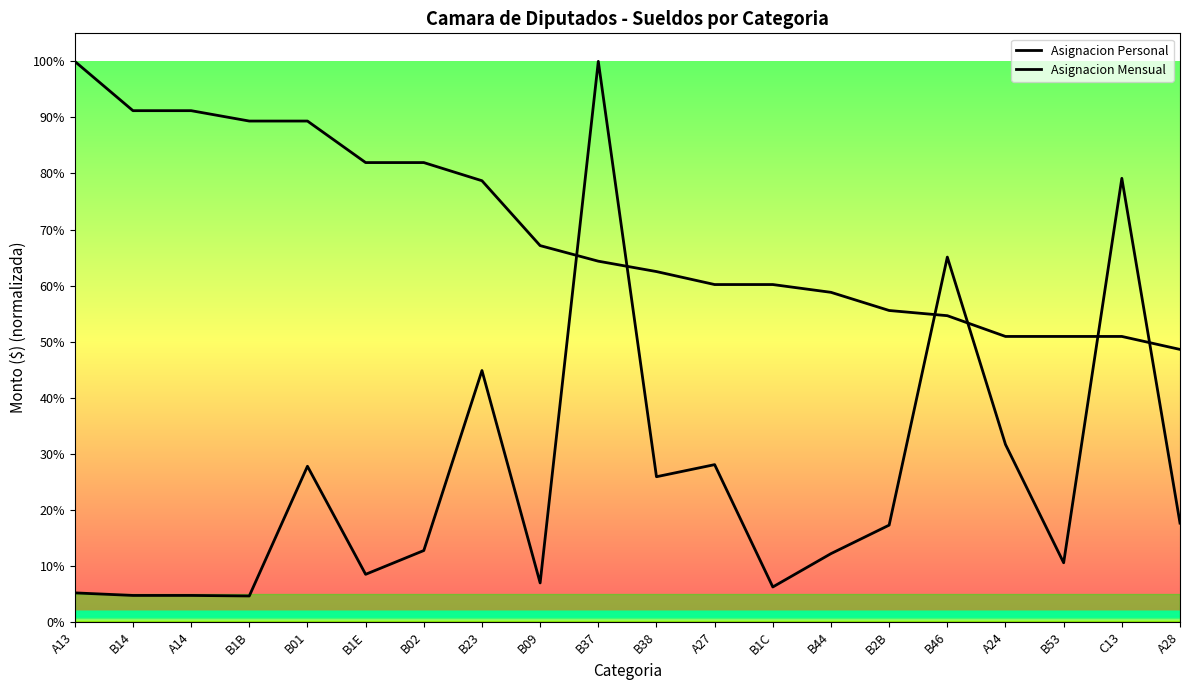

The value of Asignacion Mensual at B01 is 0.3. True or false?

True